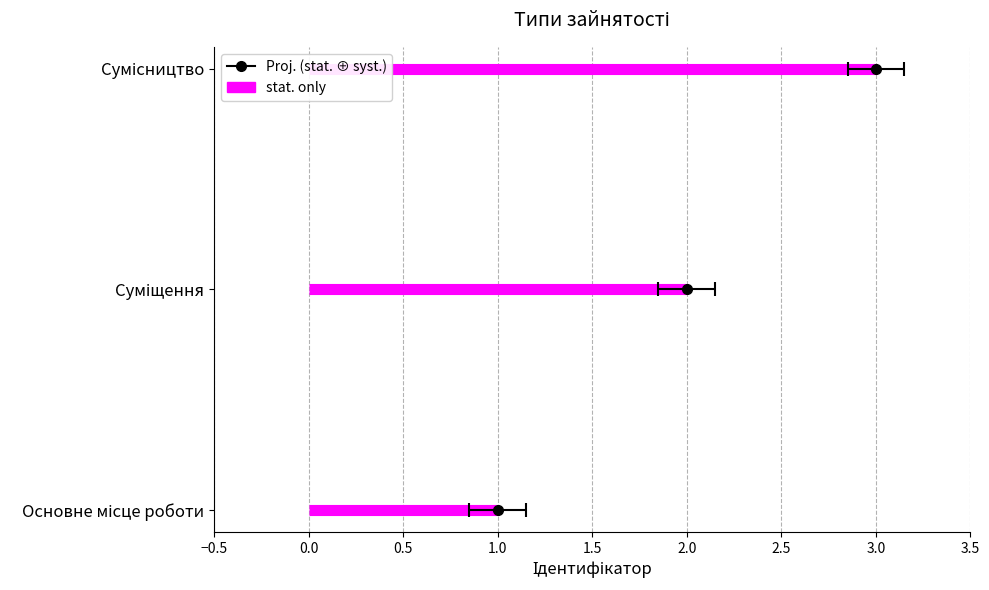

What is the value of the 2nd bar from the left?

2